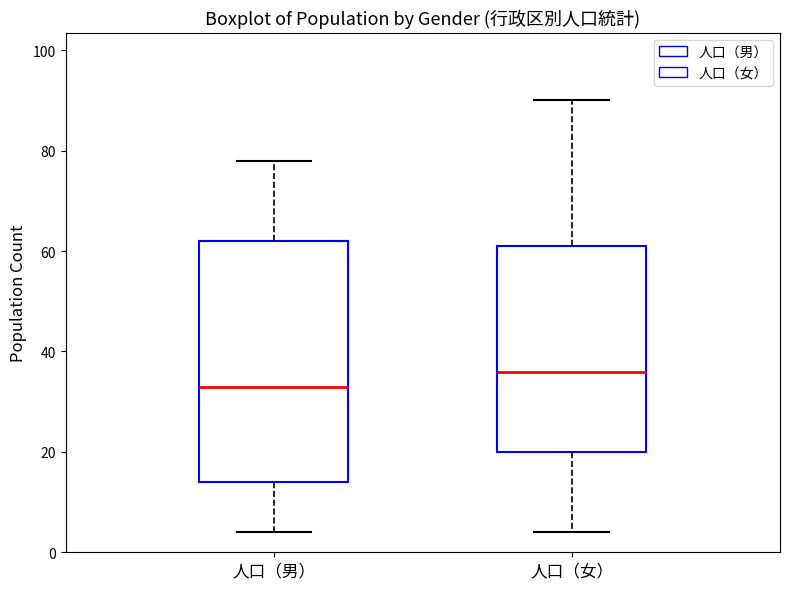

Comparing the boxes themselves (not the whiskers), which one is the tallest?

人口（男）